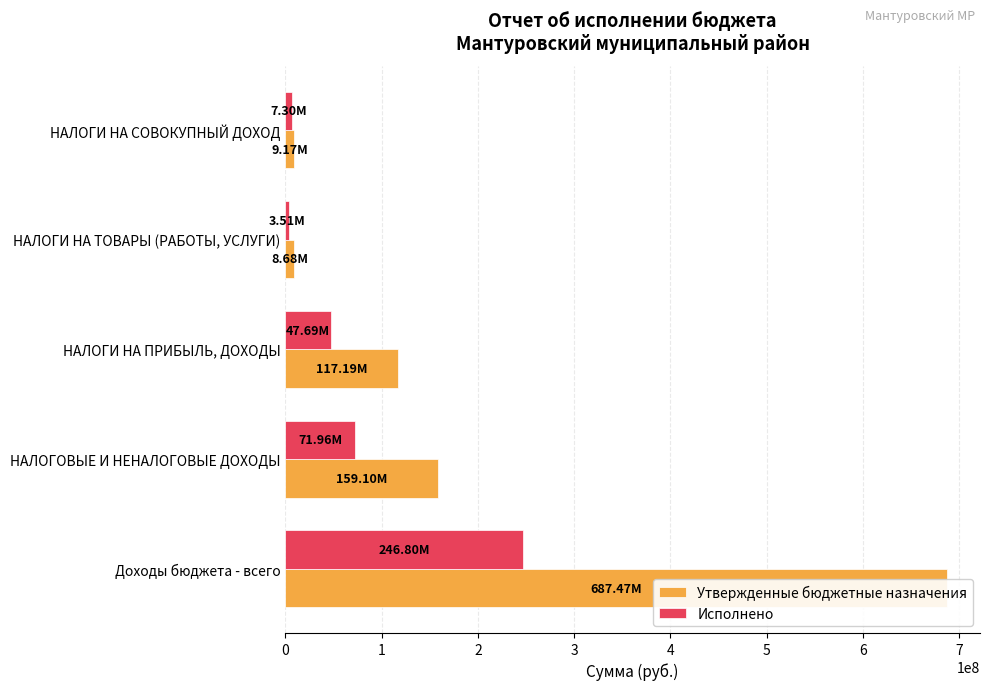

Where is Исполнено nearest to the value 125153389?

НАЛОГОВЫЕ И НЕНАЛОГОВЫЕ ДОХОДЫ